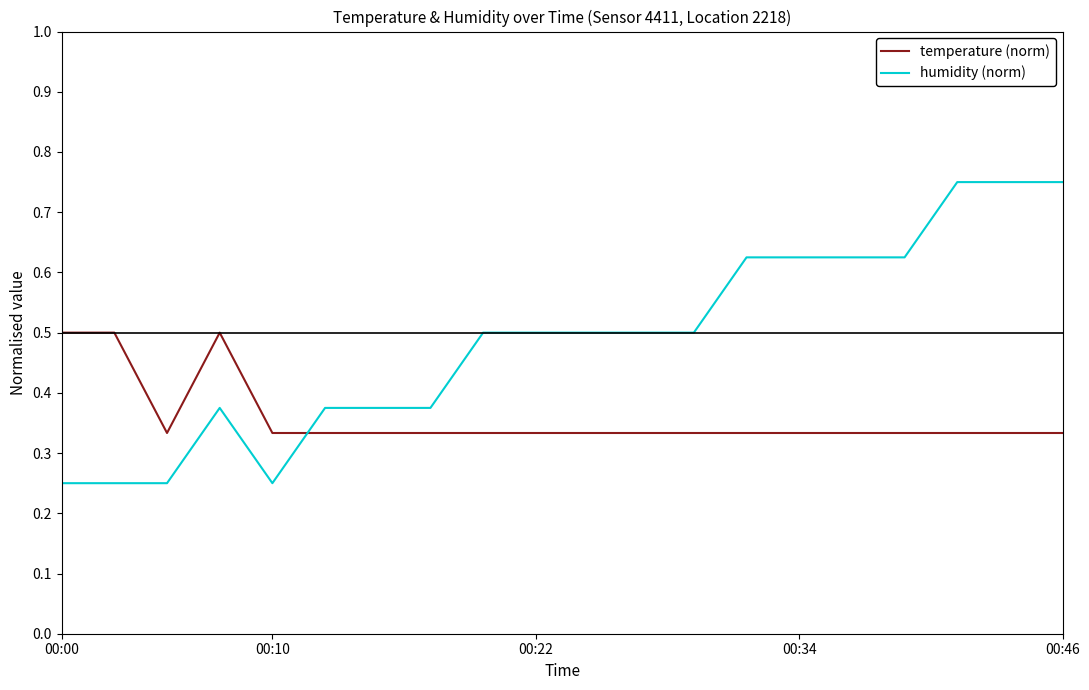

Which series has the widest spread of values?

humidity (norm)